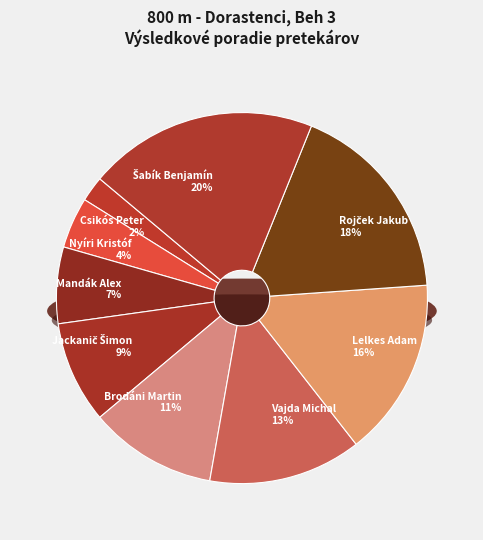

True or false: Lelkes Adam accounts for 30% of the total.

False